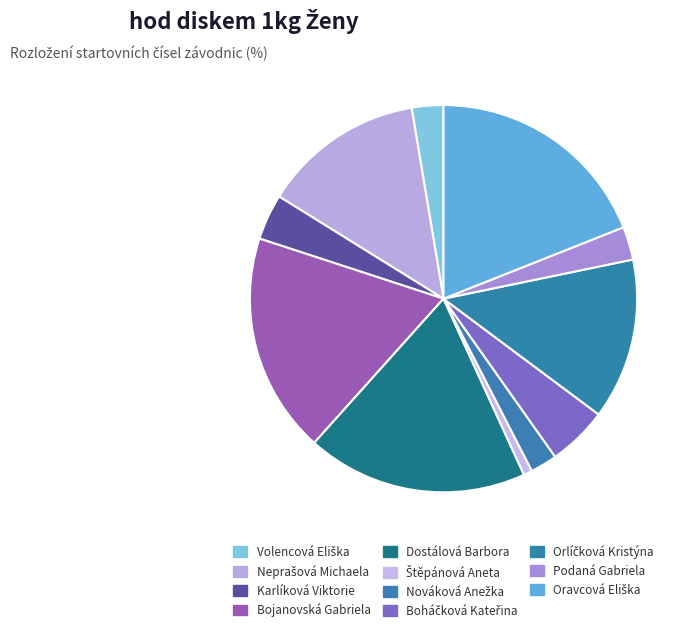

To the nearest percent, what is the average slice percentage?

9%